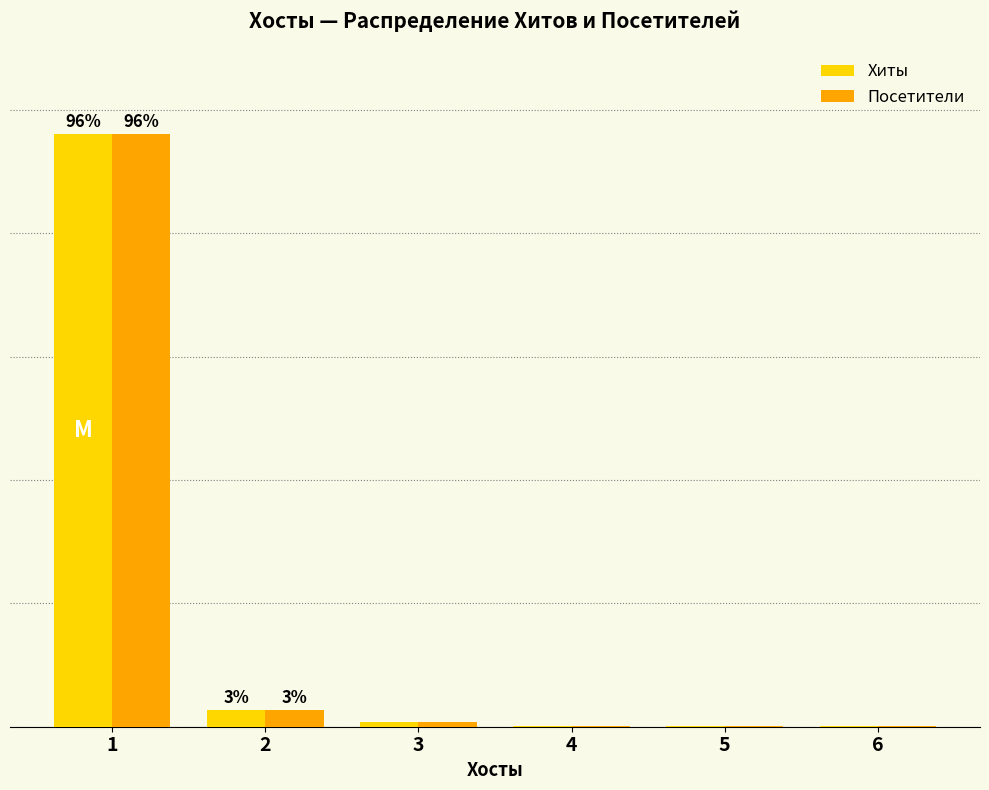

The value of Посетители at 5 is 0.1. True or false?

True